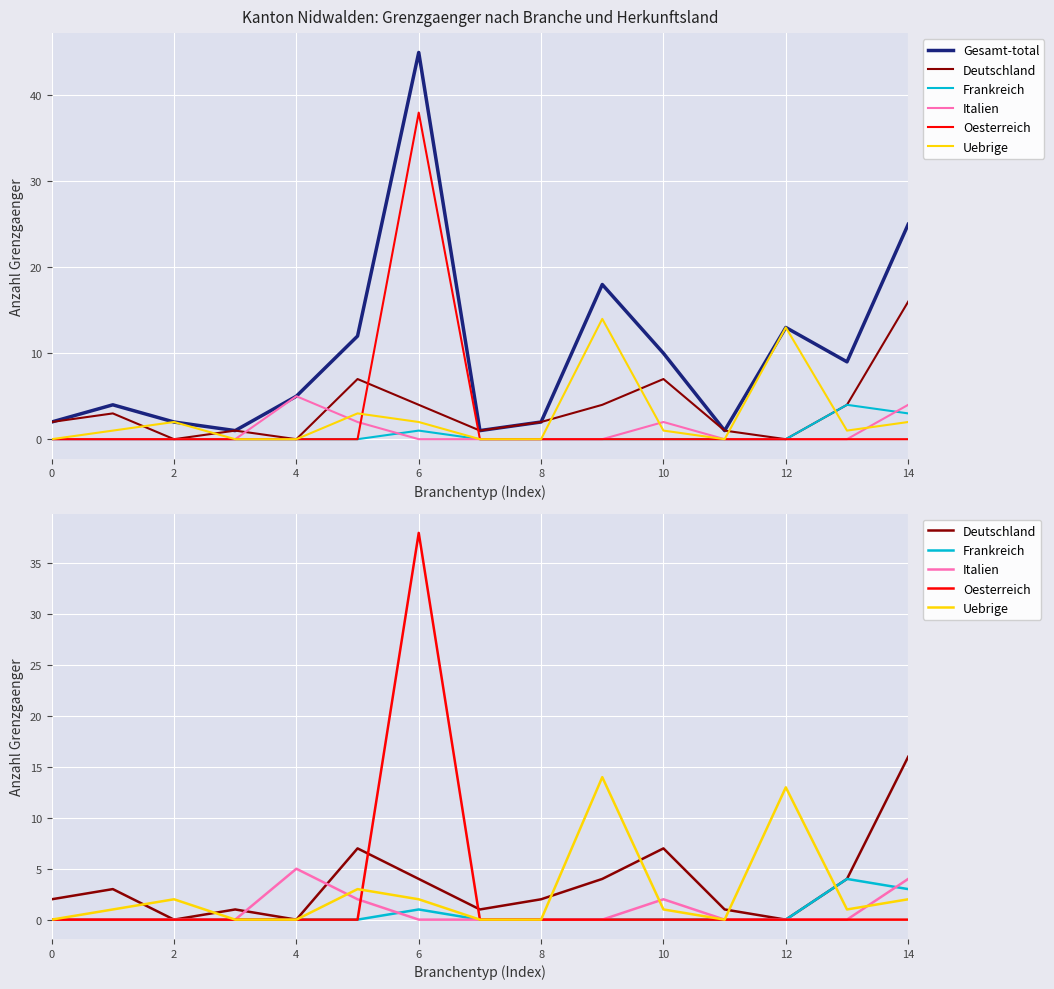

Reading right to left, extract all data points from this chart.

Gesamt-total: 25	9	13	1	10	18	2	1	45	12	5	1	2	4	2
Deutschland: 16	4	0	1	7	4	2	1	4	7	0	1	0	3	2
Frankreich: 3	4	0	0	0	0	0	0	1	0	0	0	0	0	0
Italien: 4	0	0	0	2	0	0	0	0	2	5	0	0	0	0
Oesterreich: 0	0	0	0	0	0	0	0	38	0	0	0	0	0	0
Uebrige: 2	1	13	0	1	14	0	0	2	3	0	0	2	1	0